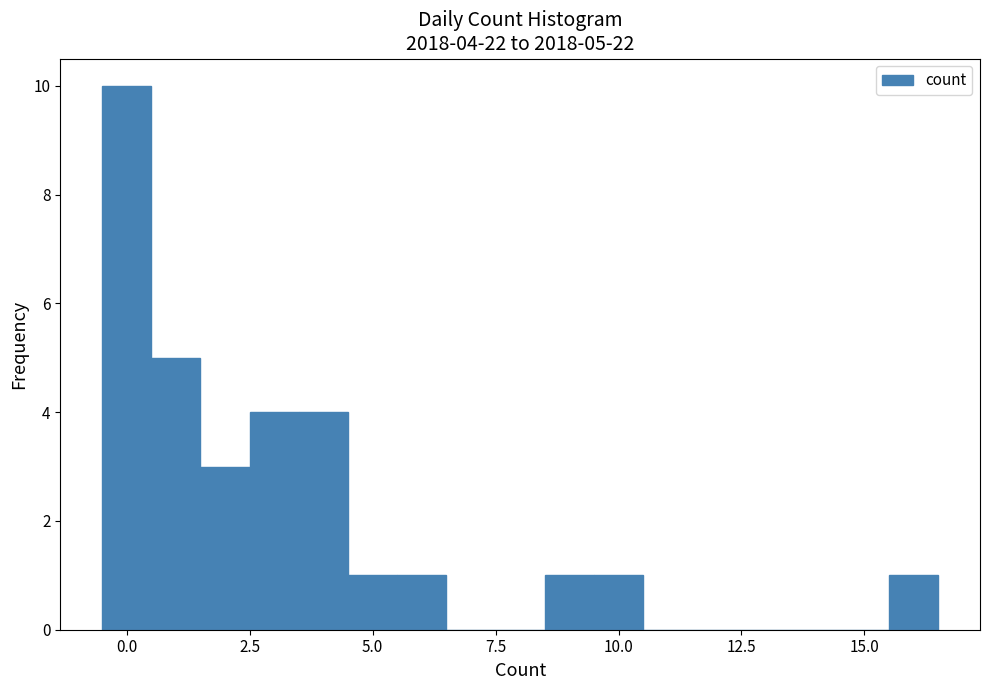

Around what value on the x-axis is the tallest bar? Give the approximate position of its centre, as read against the axis.

0.0